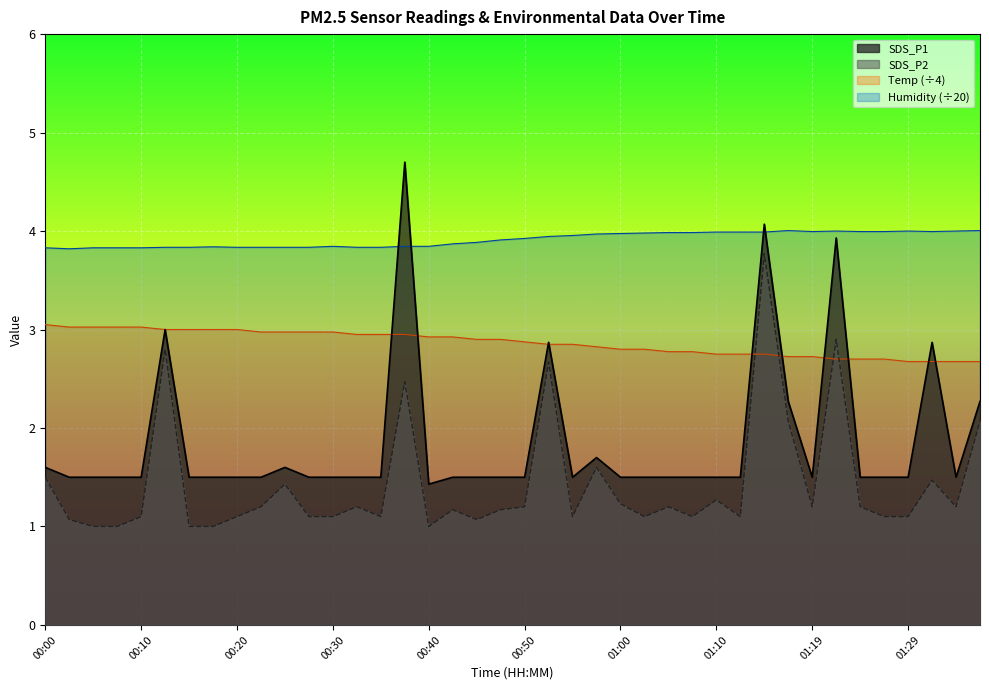

Which series has the widest spread of values?

SDS_P1